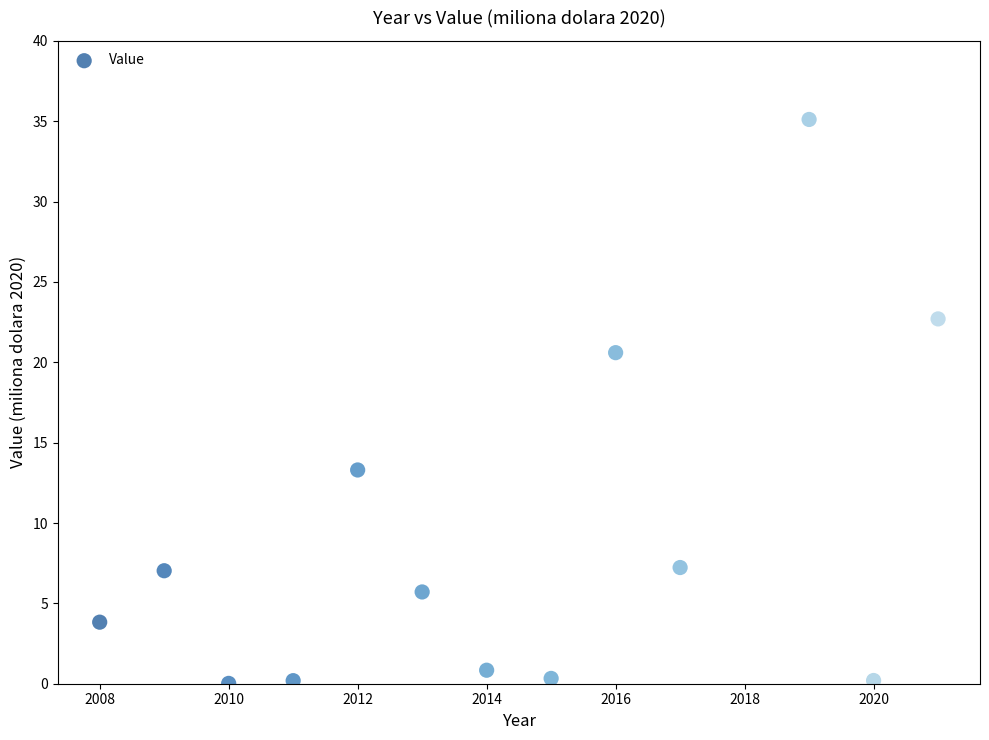

What is the range of X values (max minus min)?

13.0